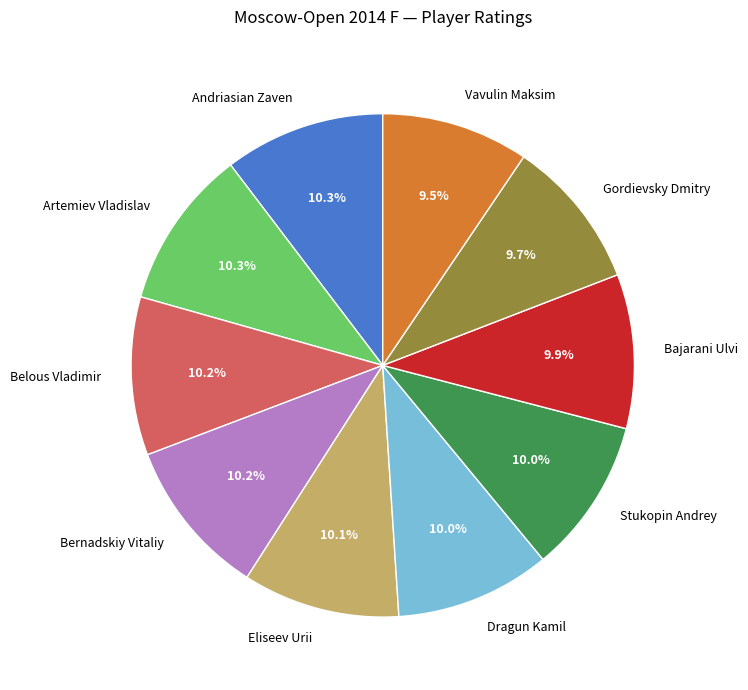

What is the ratio of the value at Dragun Kamil to the value at Andriasian Zaven?

1.0